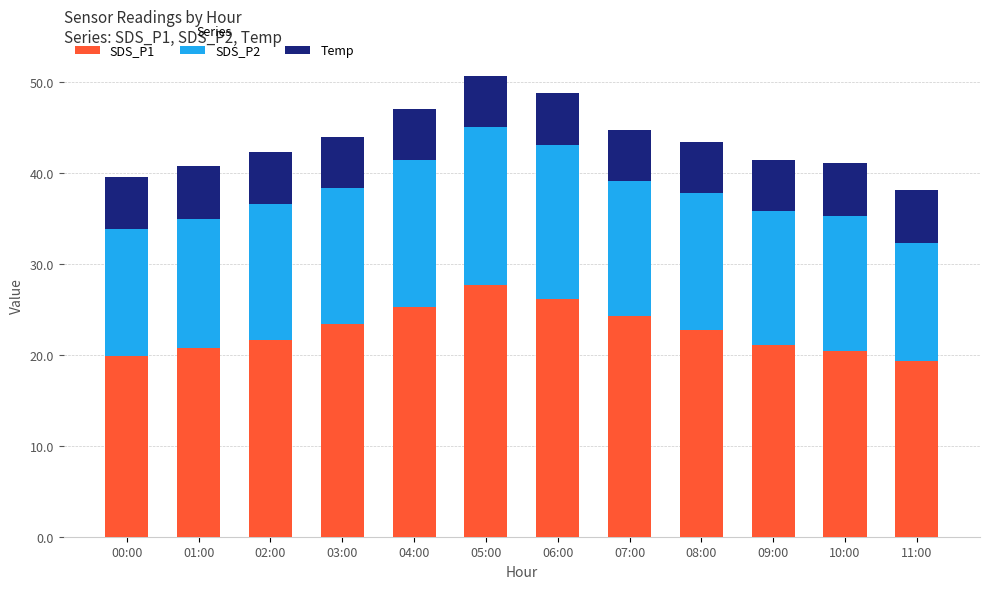

What is the highest value of the SDS_P1 series?

27.7